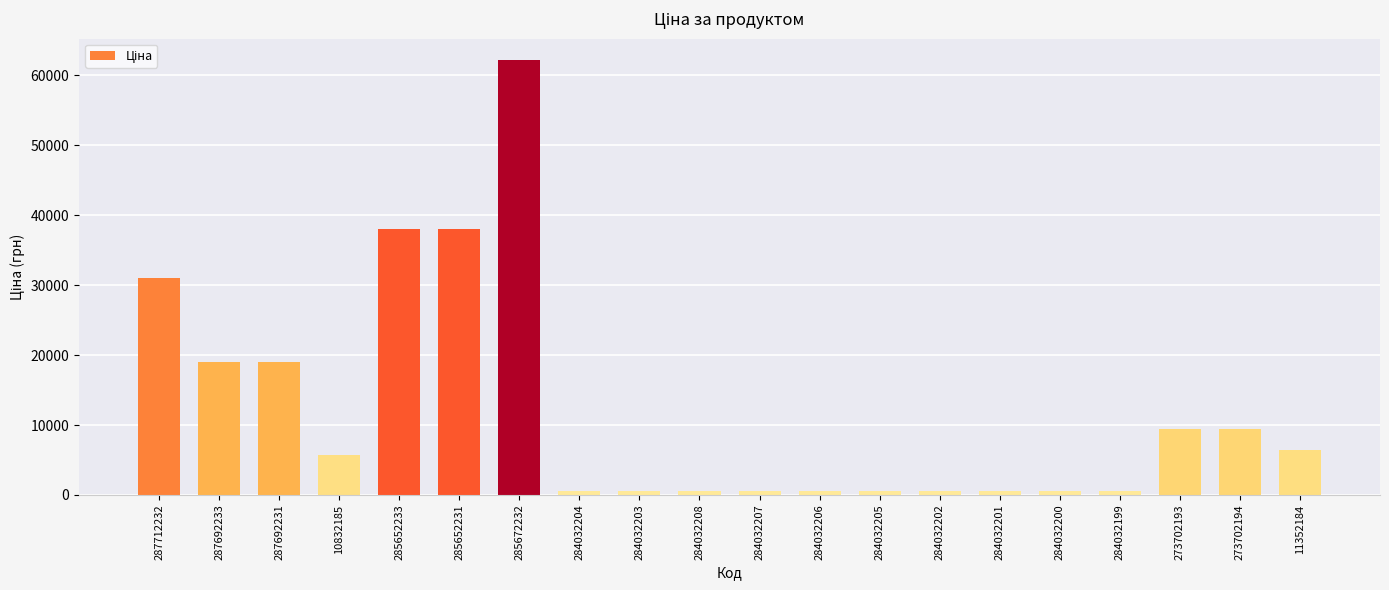

What is the sum of all values?

243751.3